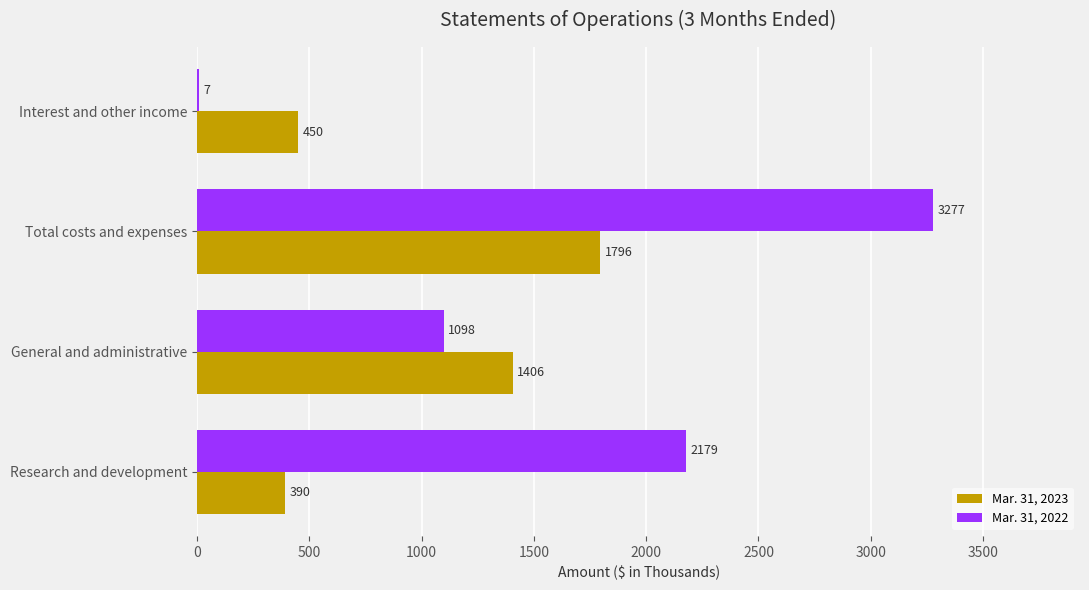

Where is Mar. 31, 2022 nearest to the value 1642?

Research and development